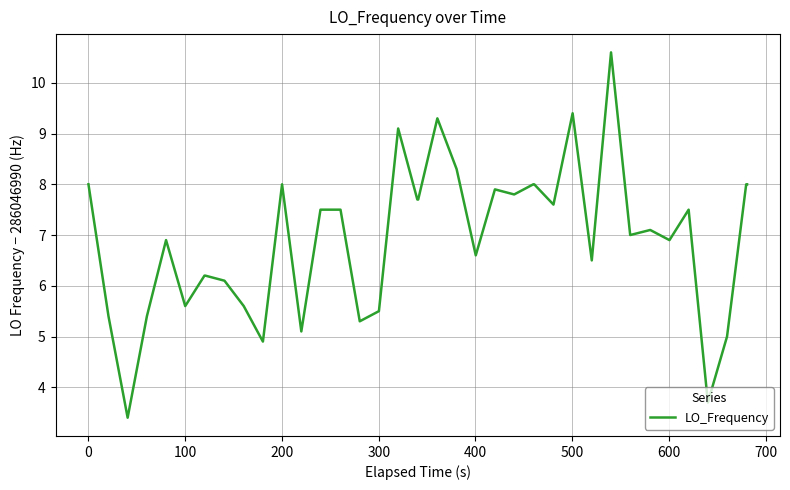

What is the maximum value shown in the chart?

10.6